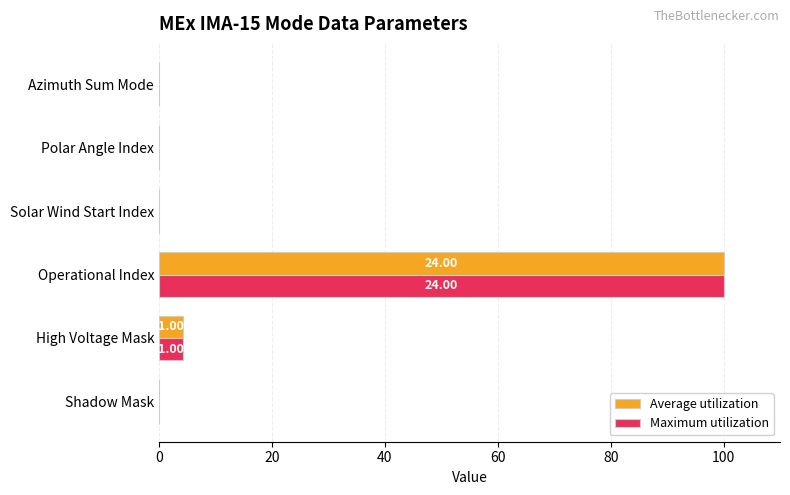

Which category has the highest value across all series?

Operational Index